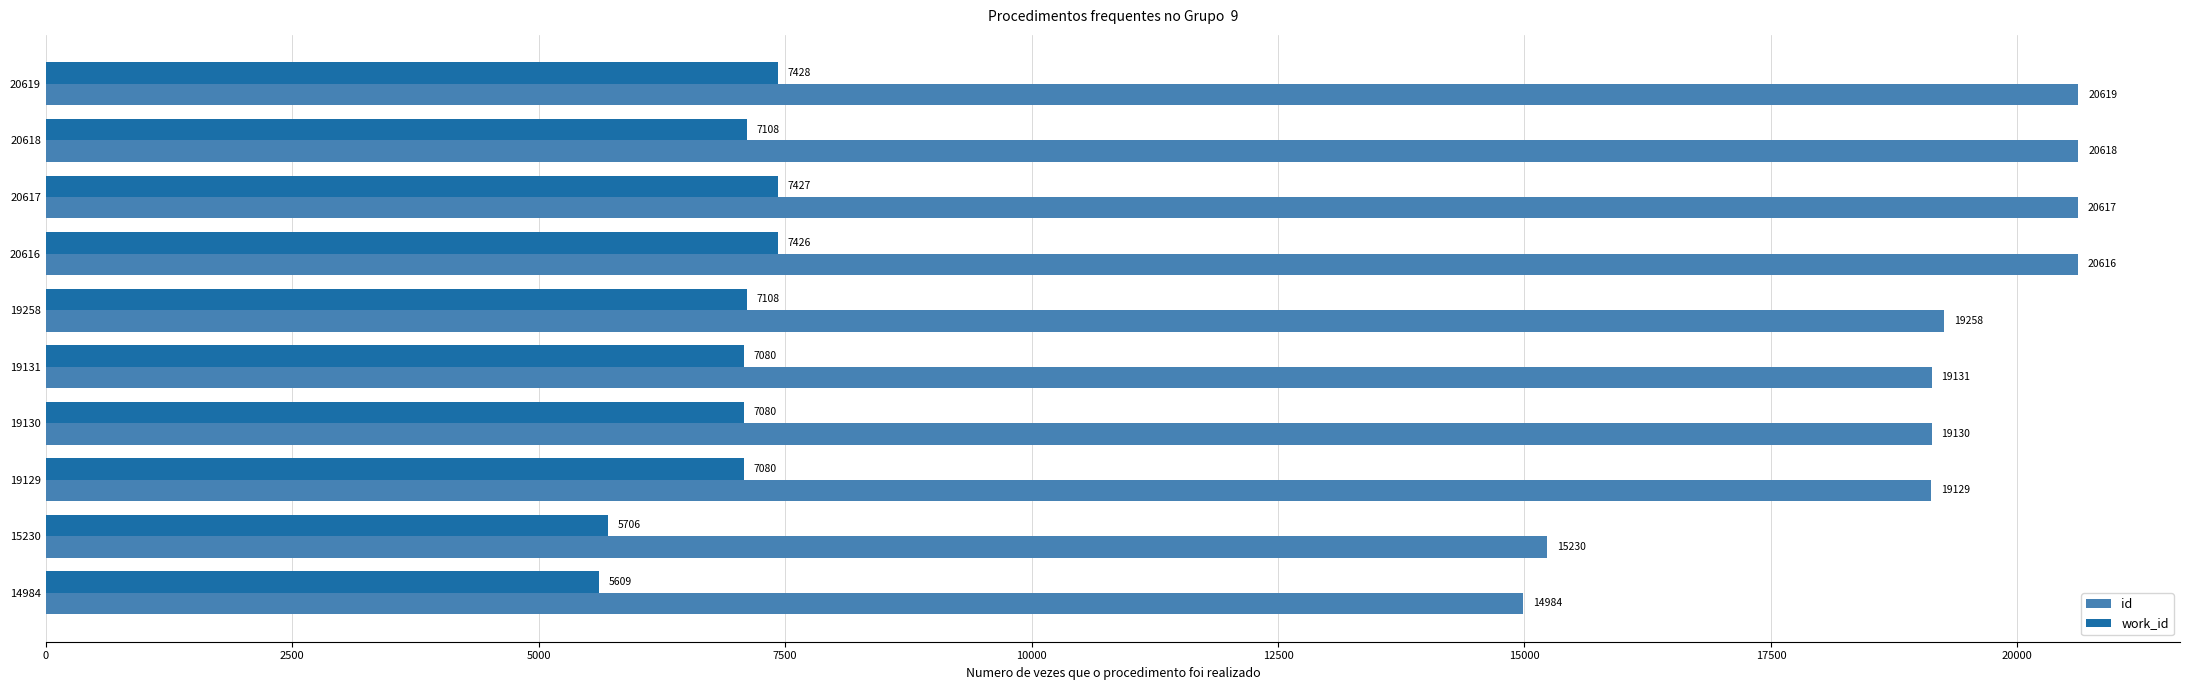

The value of id at 19131 is 11559. True or false?

False